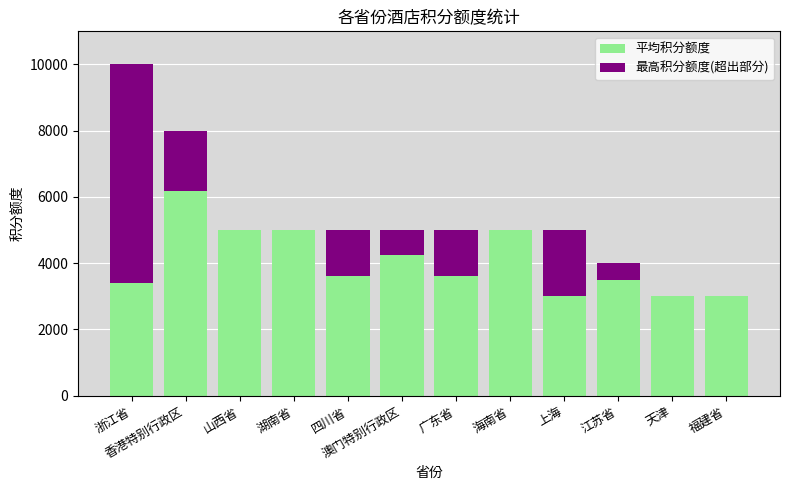

What is the total value across all series at 香港特别行政区?

8000